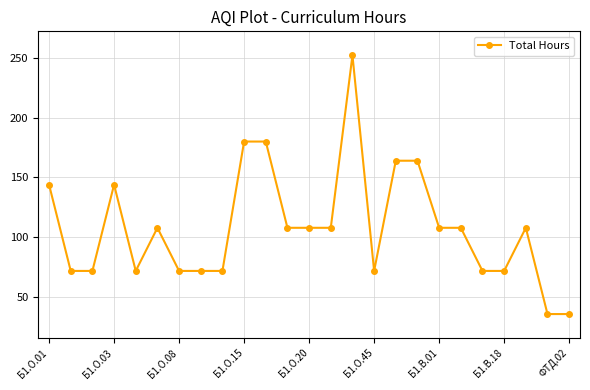

What is the difference between the second highest and second lowest values?

144